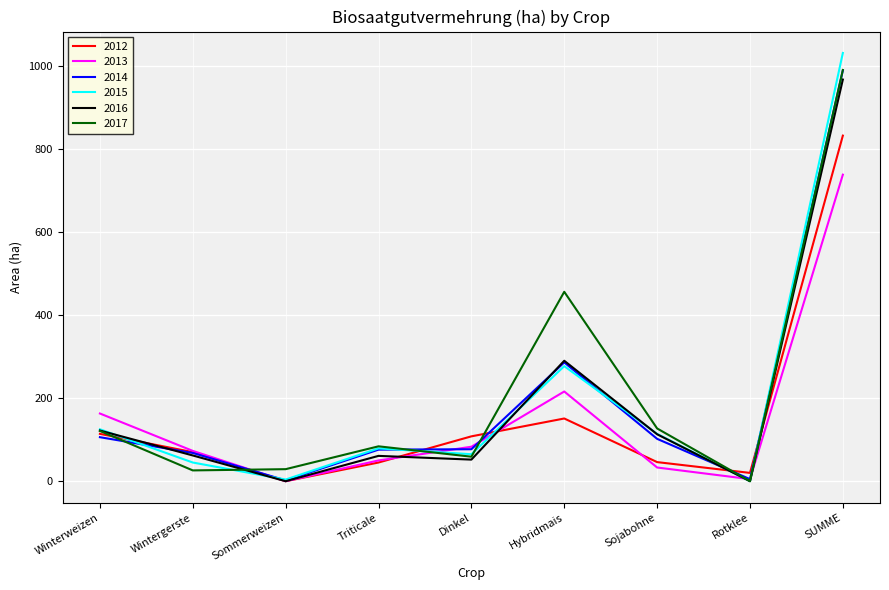

In 2017, how many points are higher than both neighbors (excluding endpoints)?

2